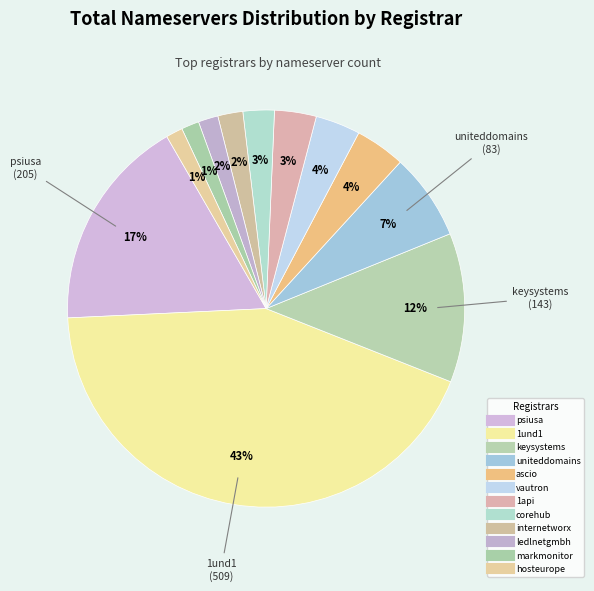

To the nearest percent, what portion does 1und1 represent?

43%